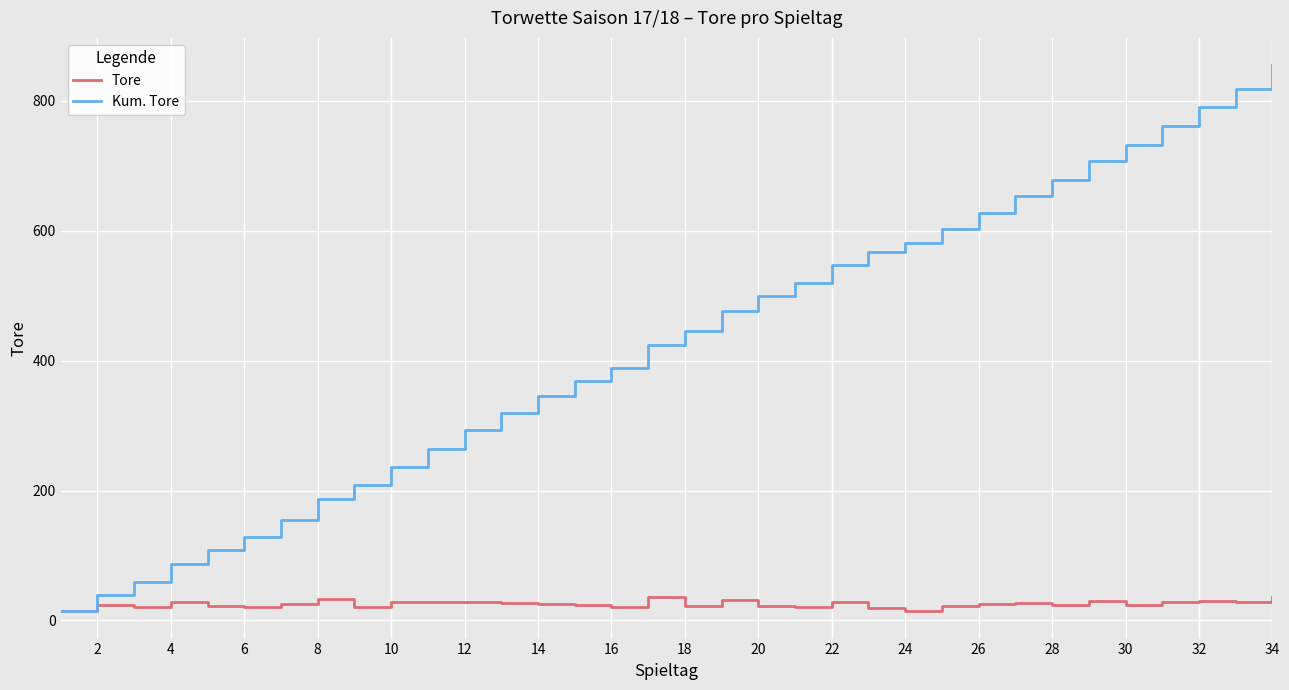

Which series has the largest total across all categories?

Kum. Tore